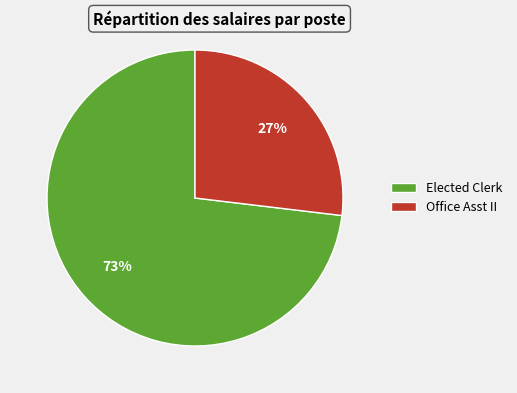

How many segments does this pie chart have?

2